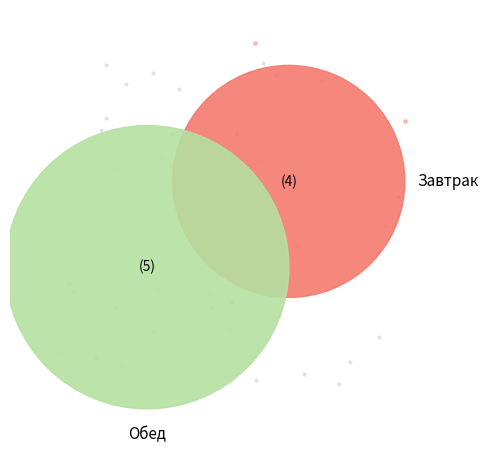

To the nearest percent, what is the difference between the largest and smallest slice percentages?

30%